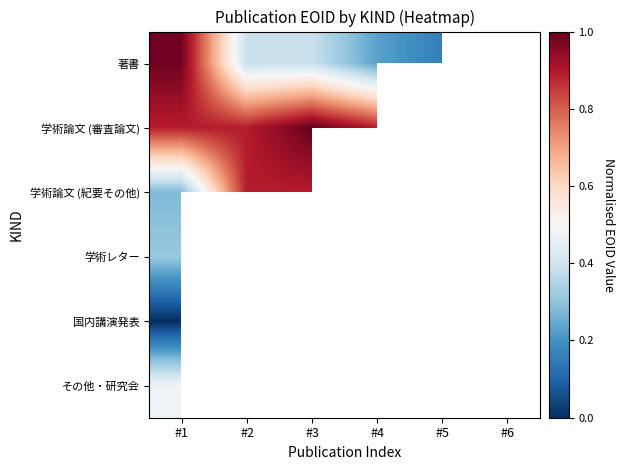

Which series has the widest spread of values?

著書